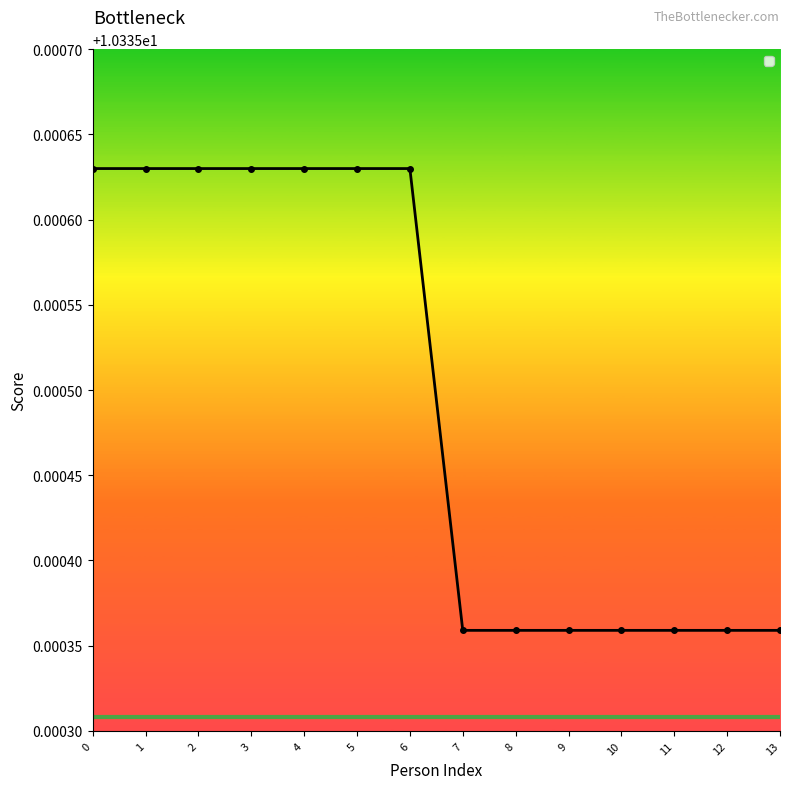

Is it true that the value at 13 is 5.8?

False